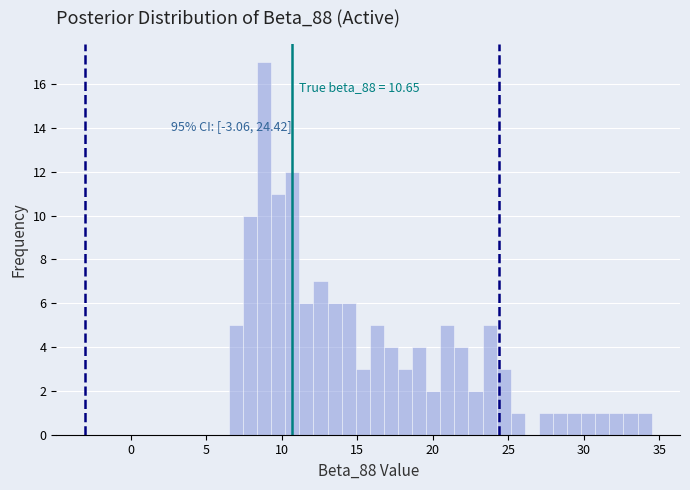

Around what value on the x-axis is the tallest bar? Give the approximate position of its centre, as read against the axis.

9.0